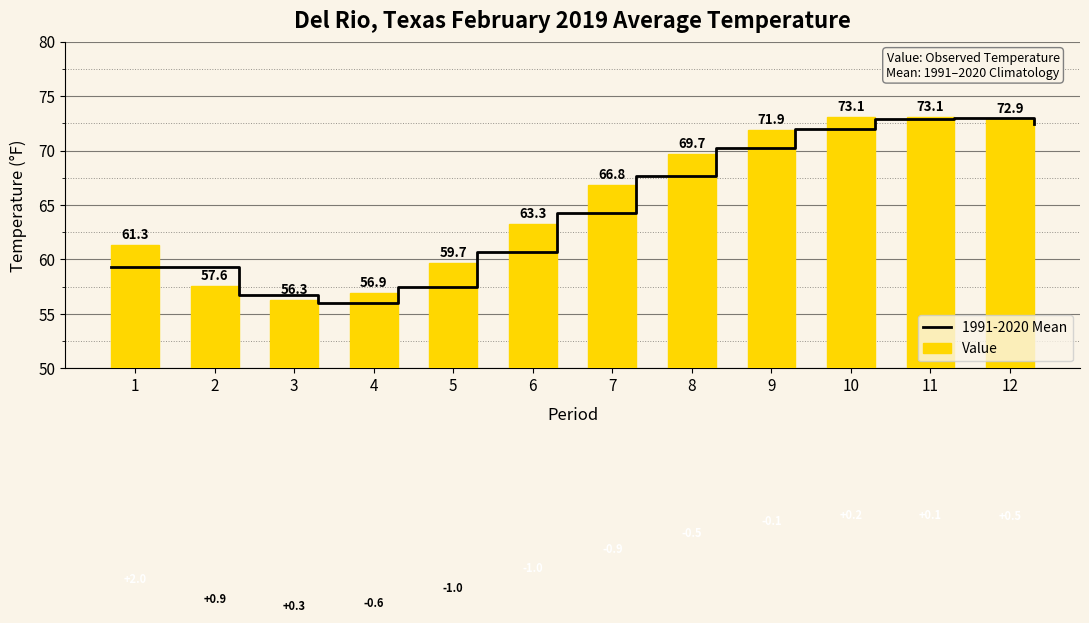

What is the approximate value at 4?

56.9